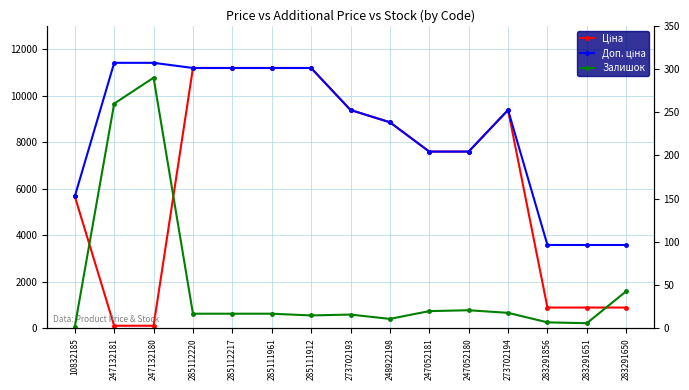

What value does the Залишок series have at 285112217?

17.0